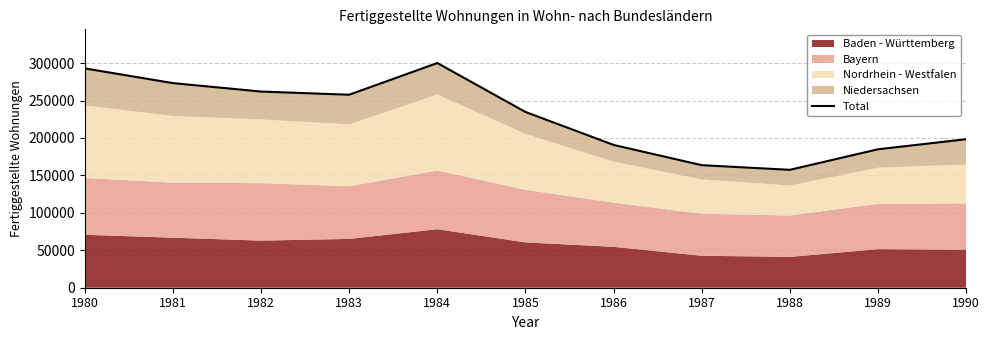

What is the sum of all values?

2515833